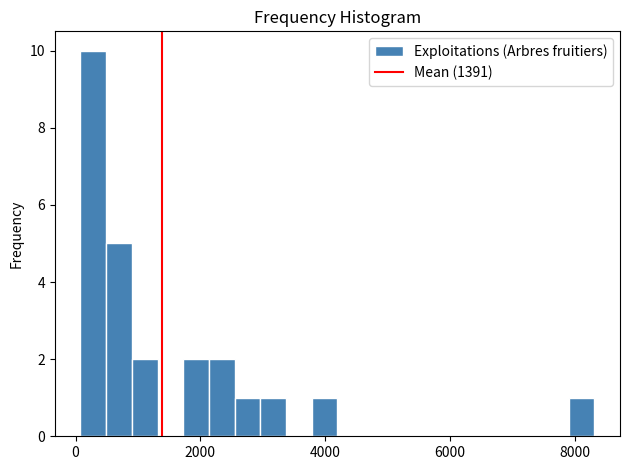

Read against the x-axis, roughly where is the centre of the tallest bar?

200